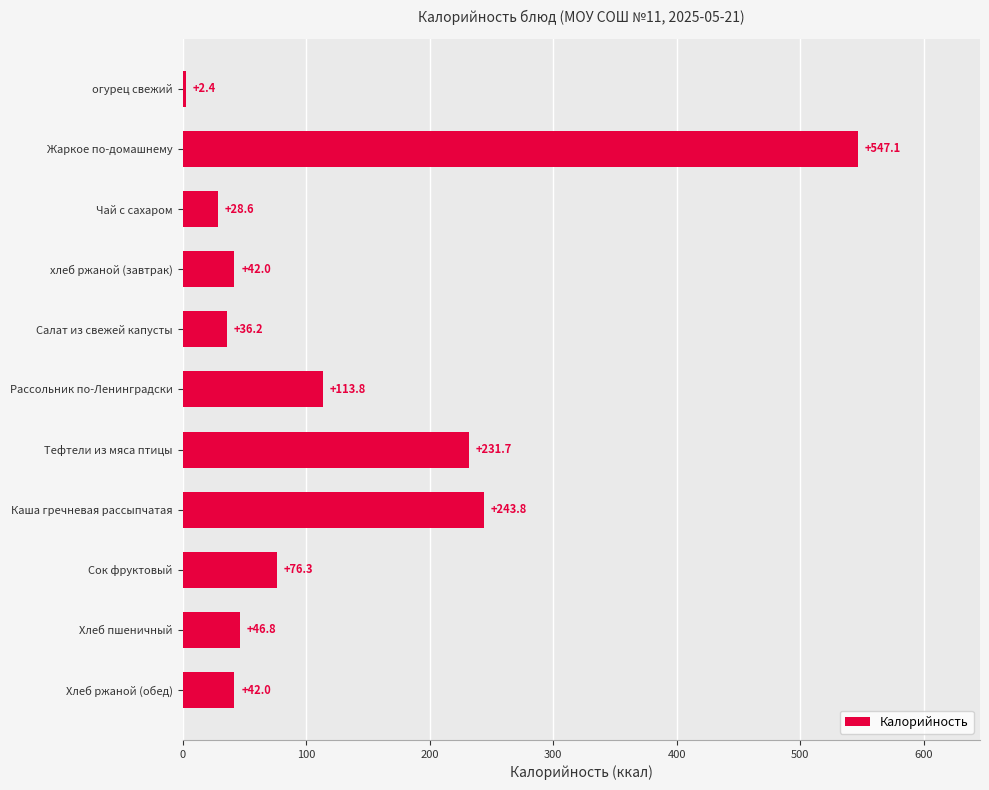

How many values are below 46?

5